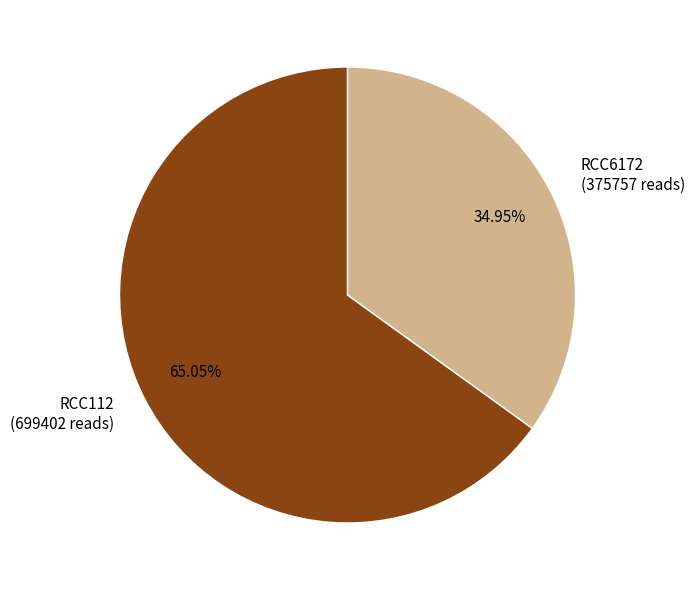

Count the number of slices in the pie.

2